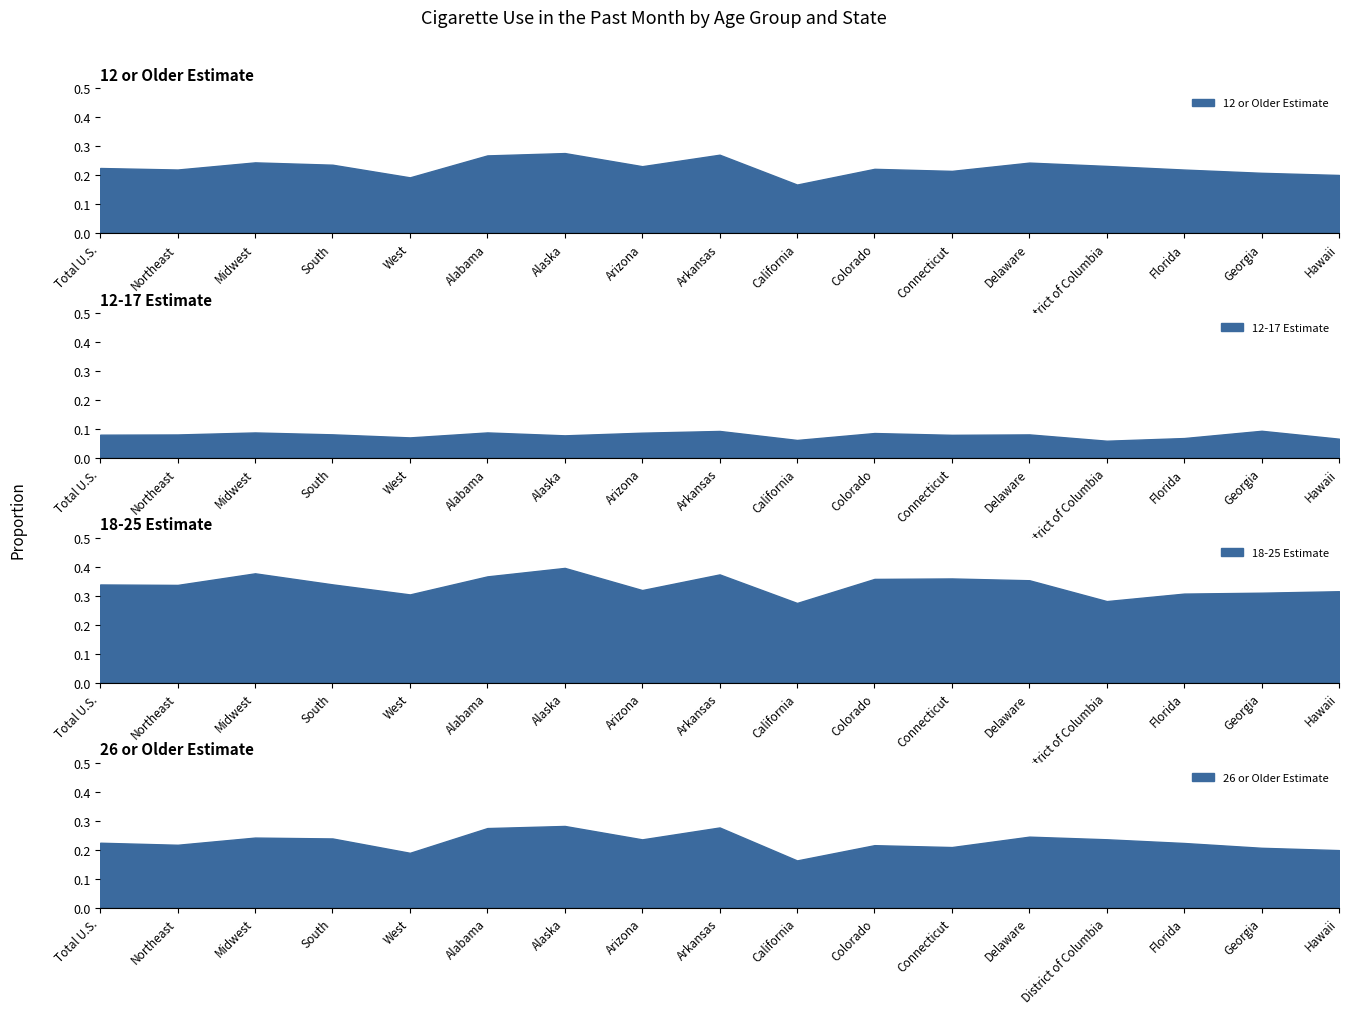

At how many categories does at least one series exceed 0?

17